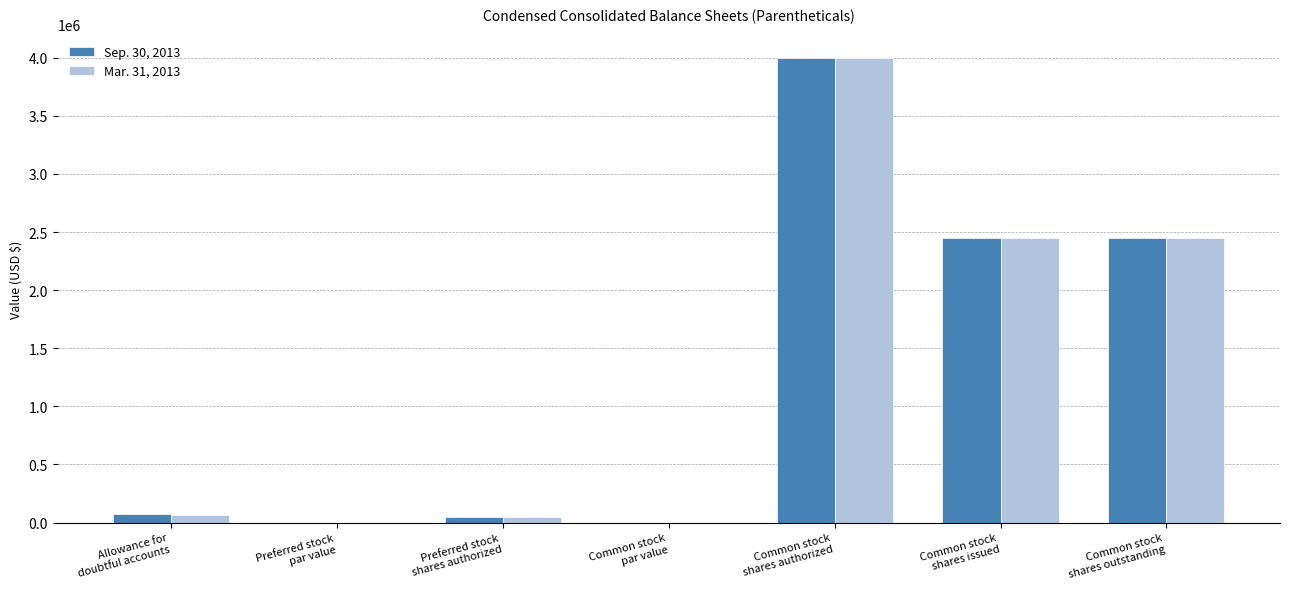

What is the highest value of the Mar. 31, 2013 series?

4000000.0